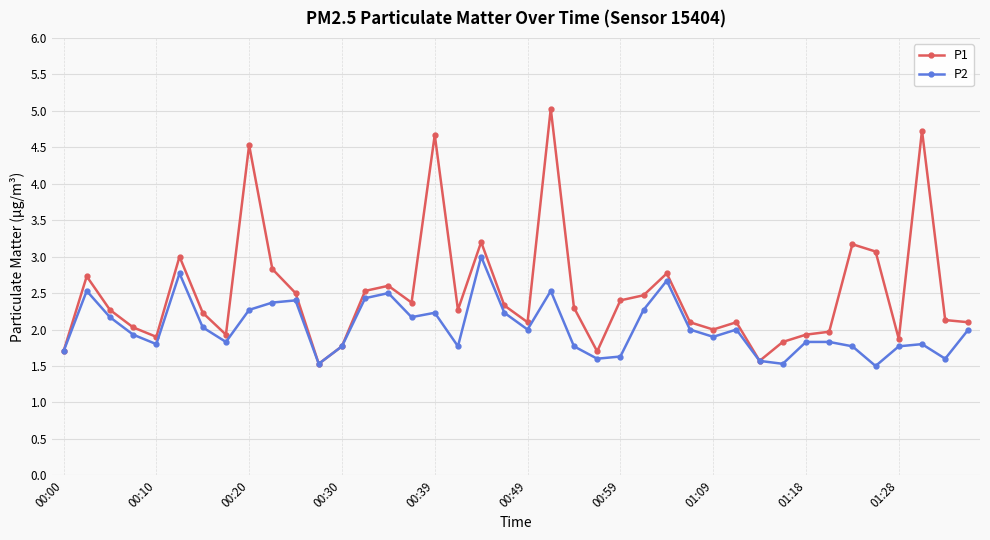

In P1, how many points are lower than both neighbors (excluding endpoints)?

10